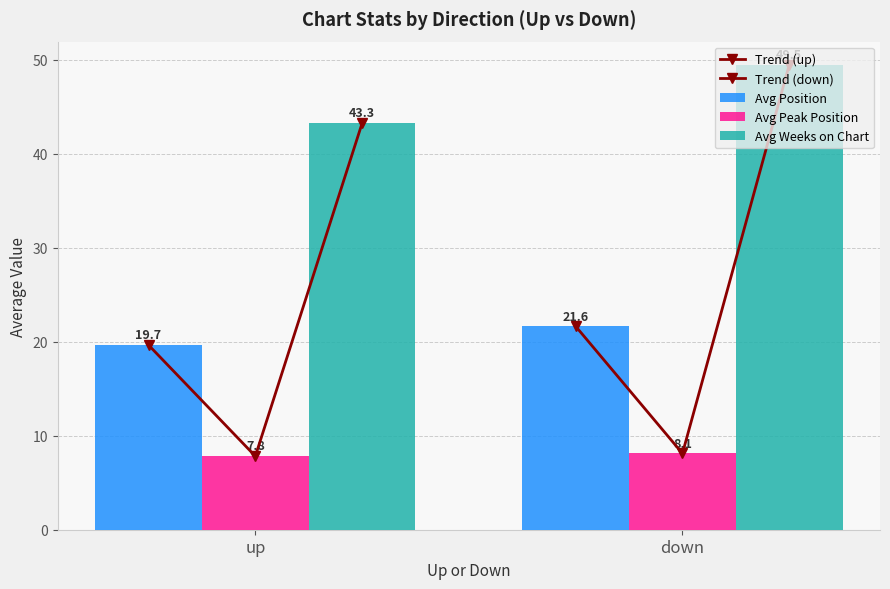

How many values in the Avg Weeks on Chart series exceed 49?

1